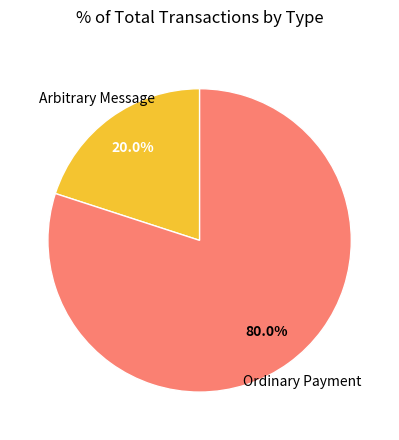

Count the number of slices in the pie.

2